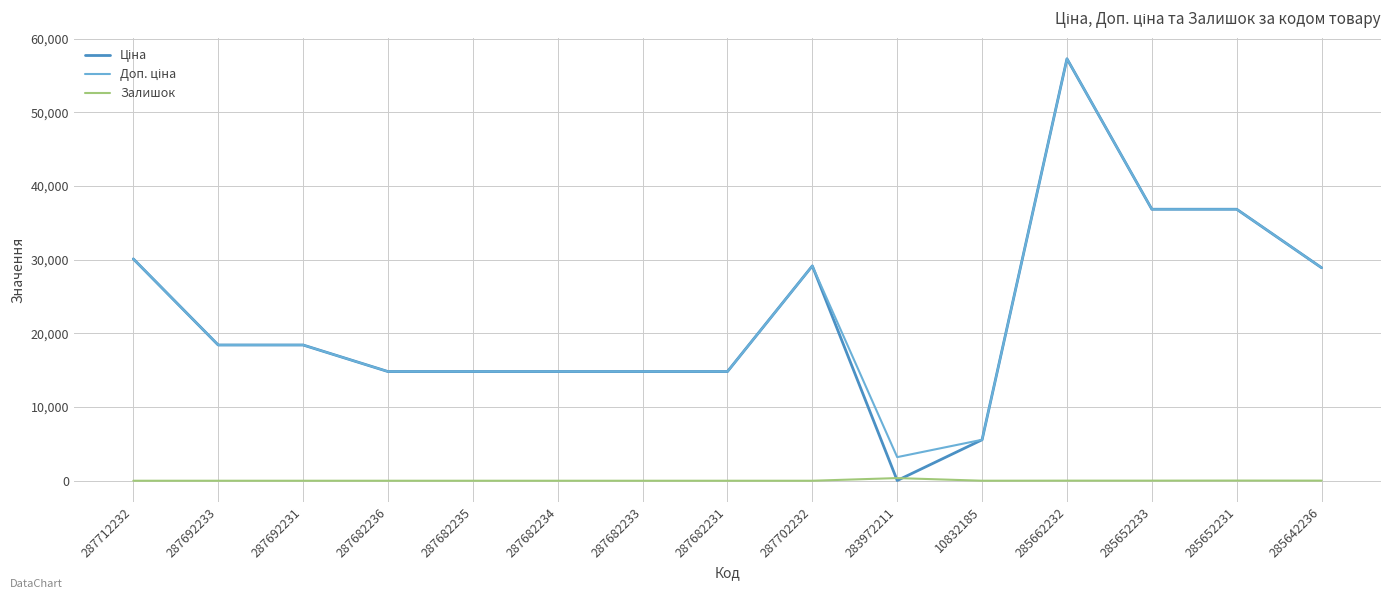

At which category is the sum across all series the highest?

285662232